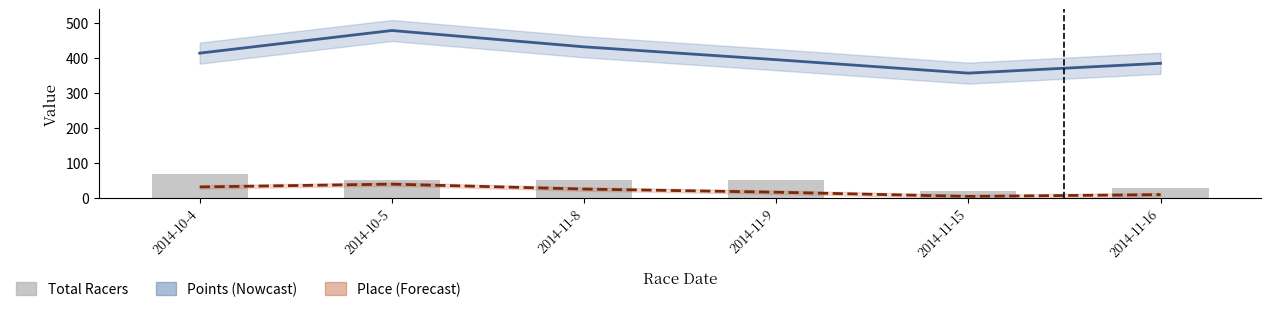

True or false: Points has a value of 430.6 at 2014-11-8.

True